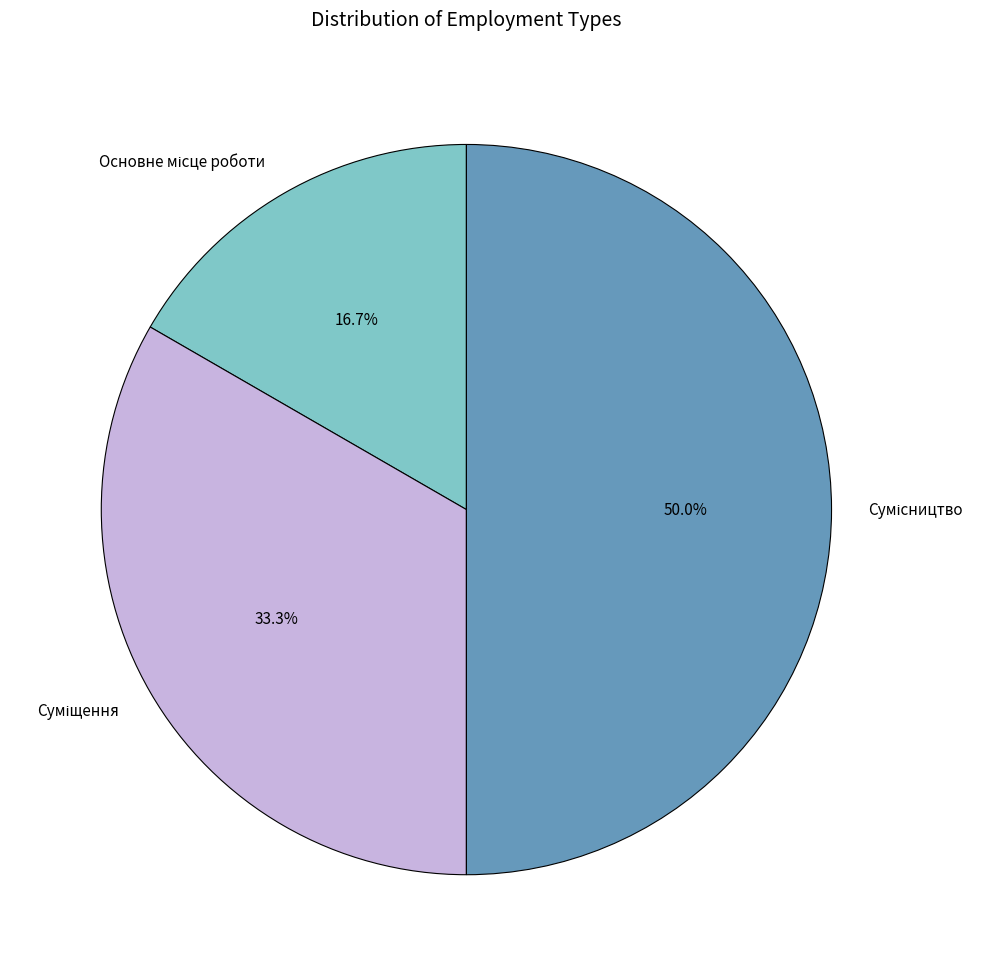

Which slice is the largest?

Сумісництво